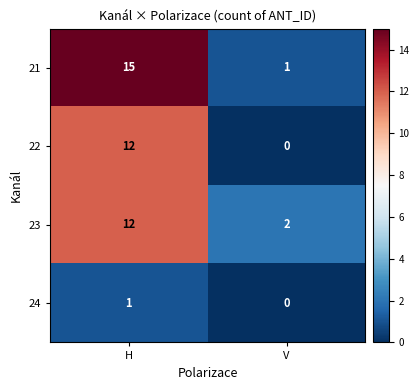

Which label corresponds to the largest value in the chart?

H